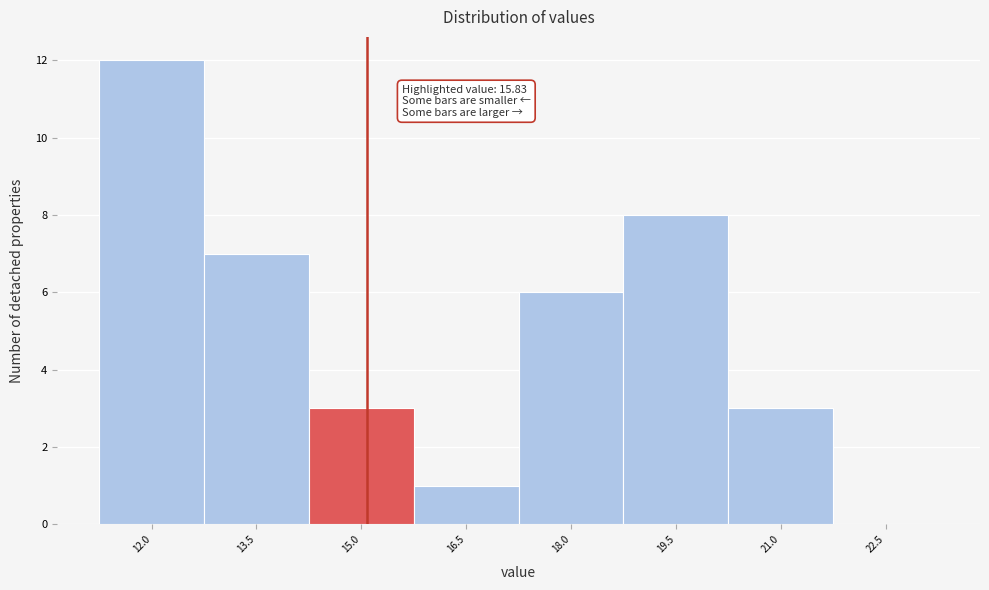

Reading right to left, extract all data points from this chart.

22.5=0	21.0=3	19.5=8	18.0=6	16.5=1	15.0=3	13.5=7	12.0=12